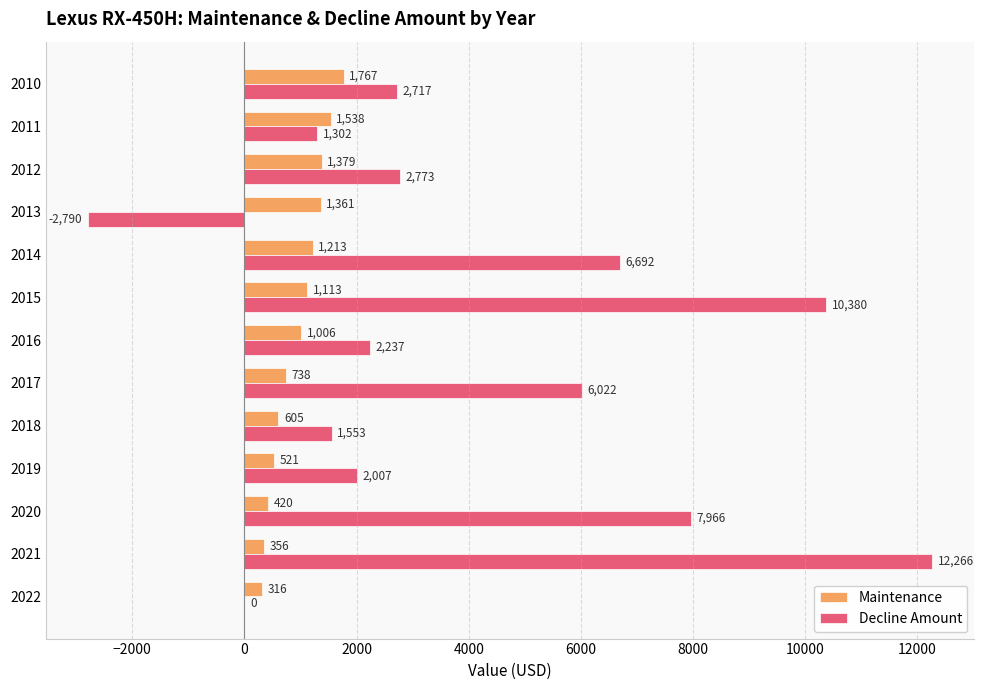

What is the sum of all Decline Amount values?

53125